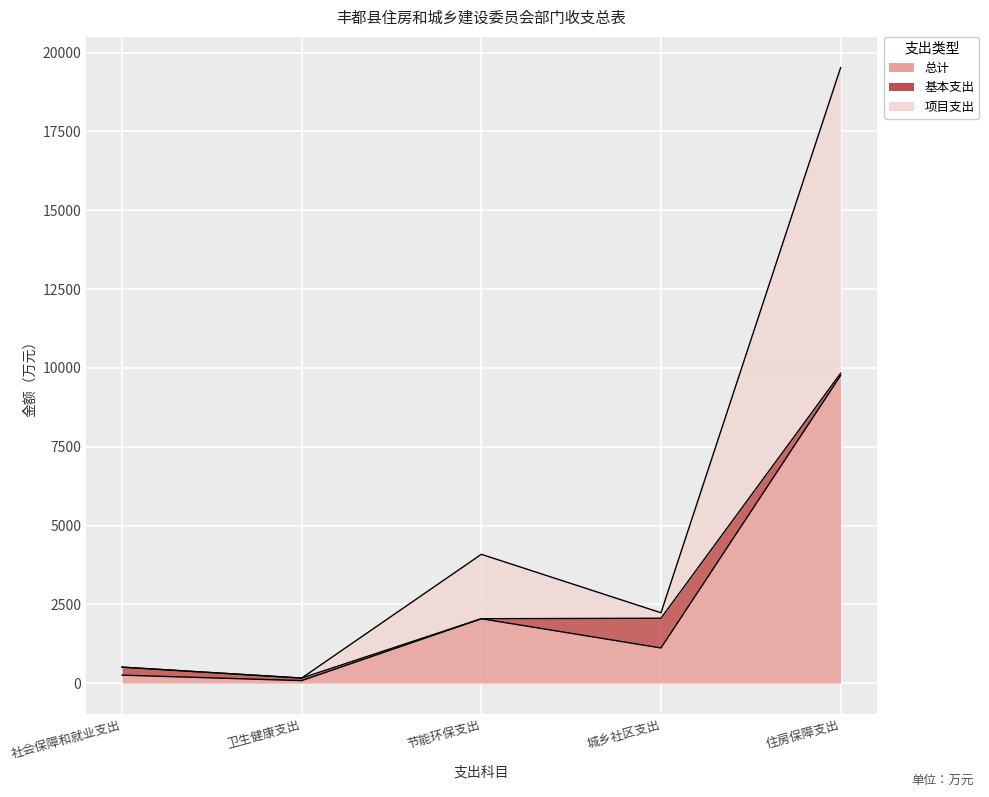

True or false: 项目支出 and 总计 intersect in this chart.

False